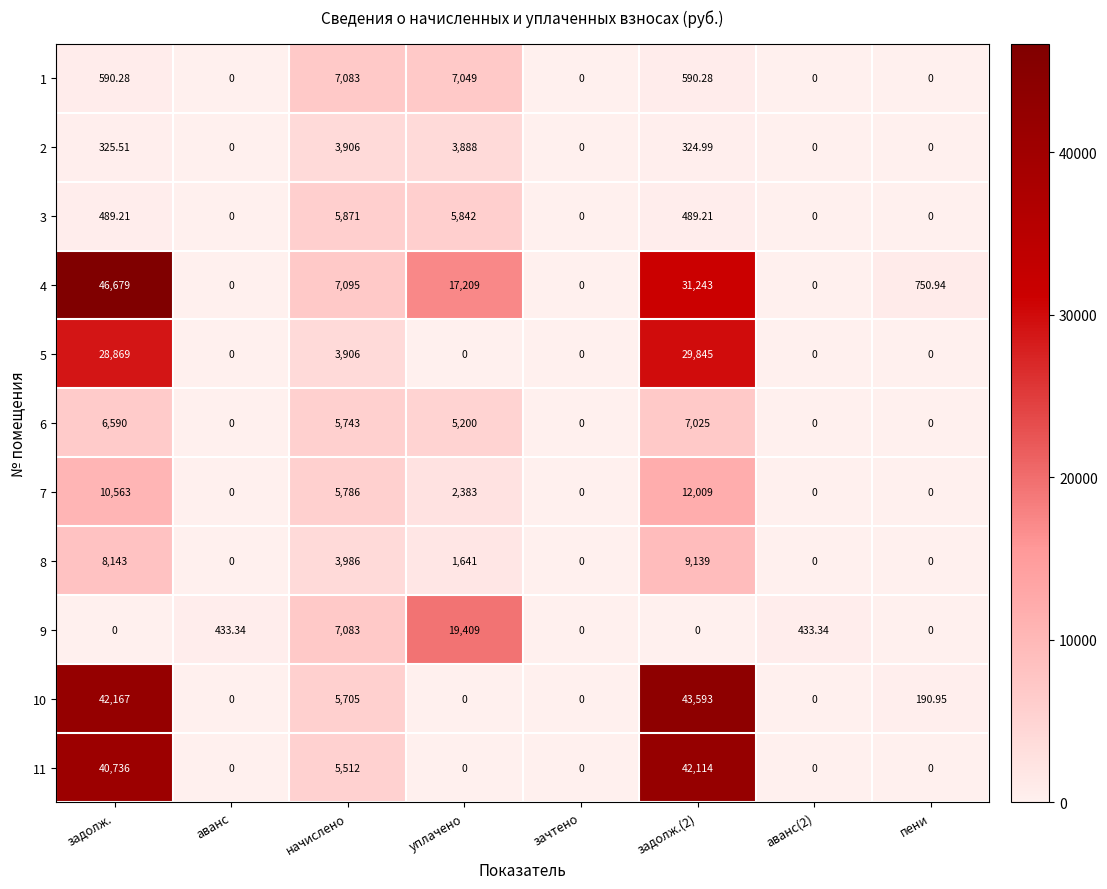

Count the number of categories in the chart.

8